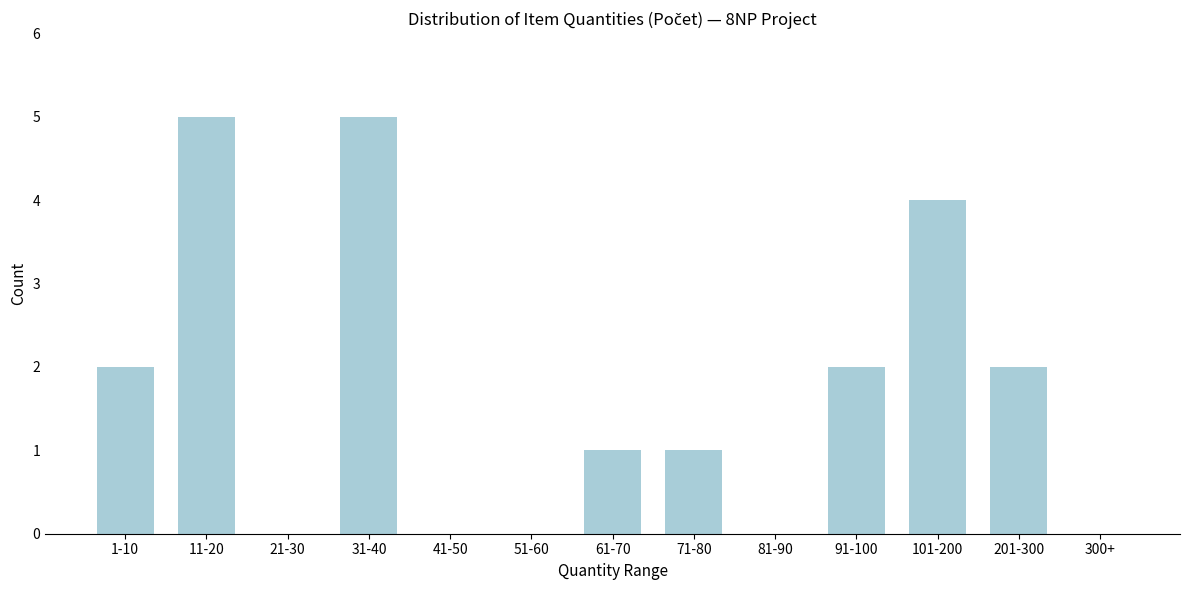

Reading right to left, what are all the values shown in this chart?

300+=0	201-300=2	101-200=4	91-100=2	81-90=0	71-80=1	61-70=1	51-60=0	41-50=0	31-40=5	21-30=0	11-20=5	1-10=2